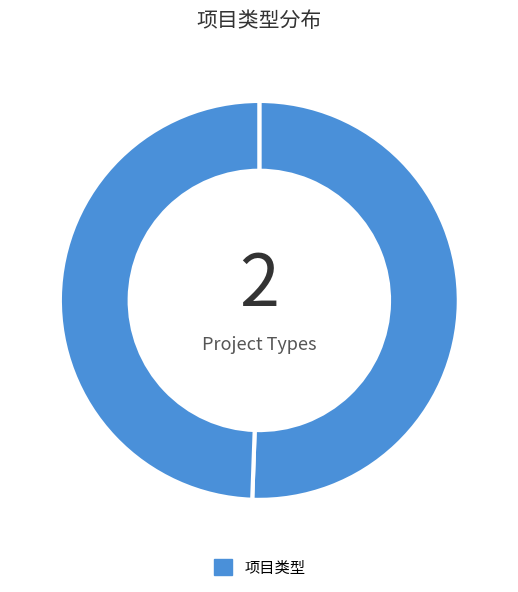

Count the number of slices in the pie.

2